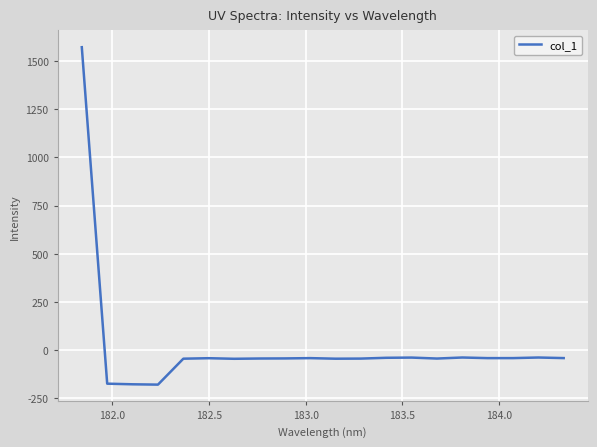

What is the minimum value shown in the chart?

-178.8